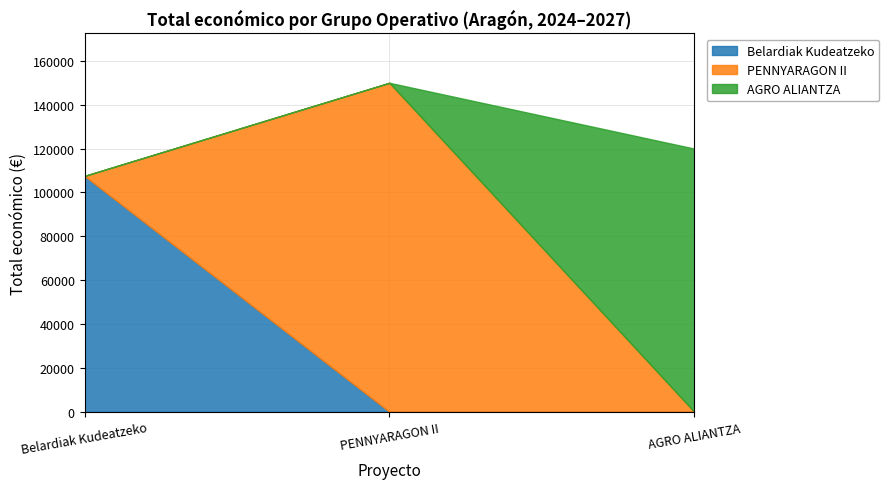

Which label corresponds to the largest value in the chart?

PENNYARAGON II